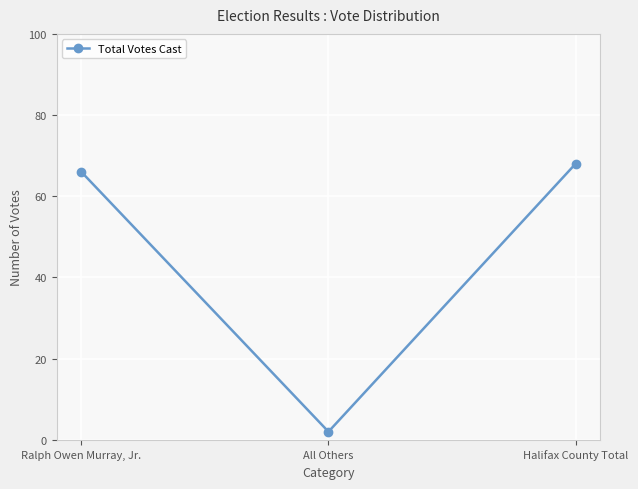

What is the label of the 1st point from the right?

Halifax County Total